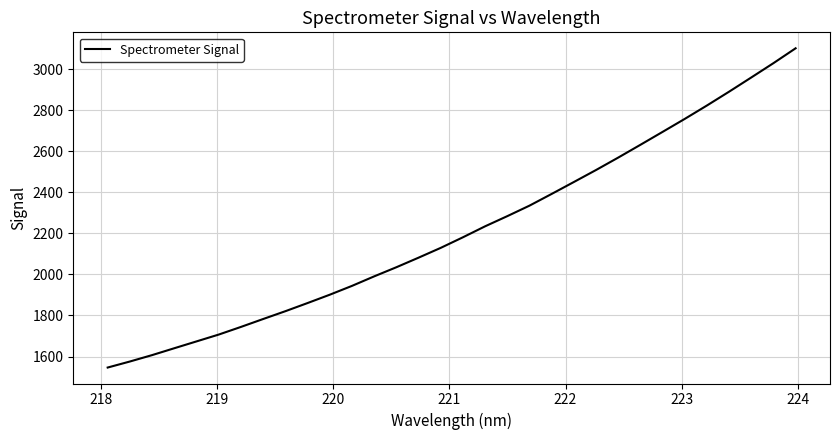

Is this an area chart (filled region under the line)?

No